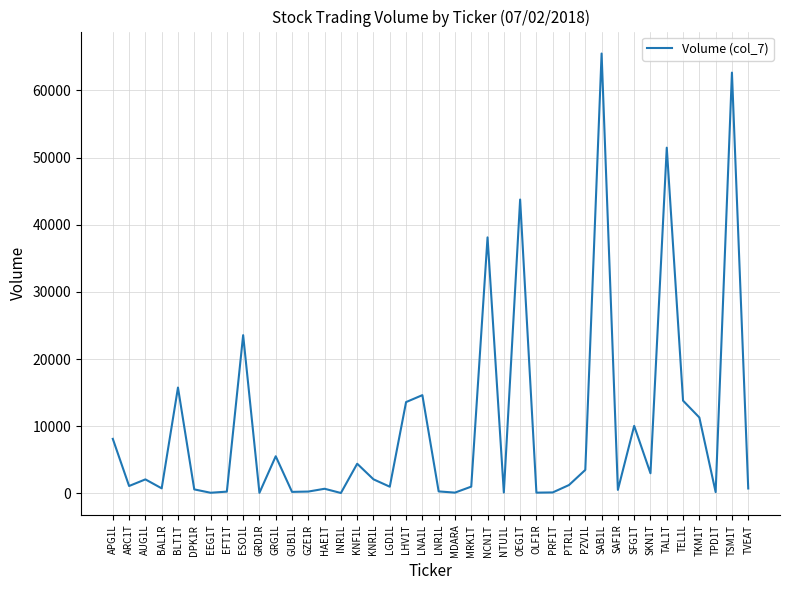

How many series are shown in this chart?

1